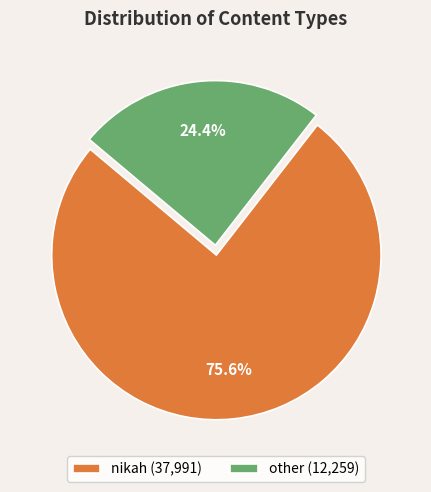

Combined, what portion of the pie is nikah and other?

100.0%